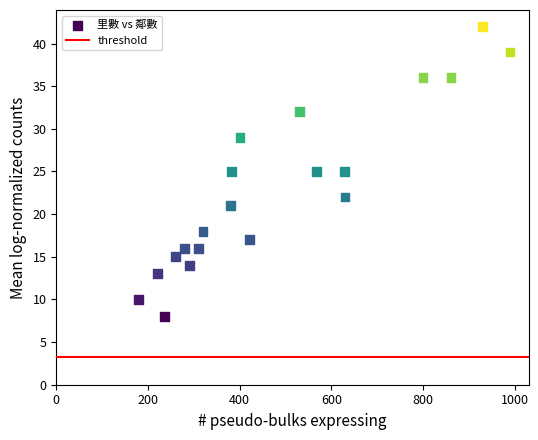

What is the range of Y values (max minus min)?

34